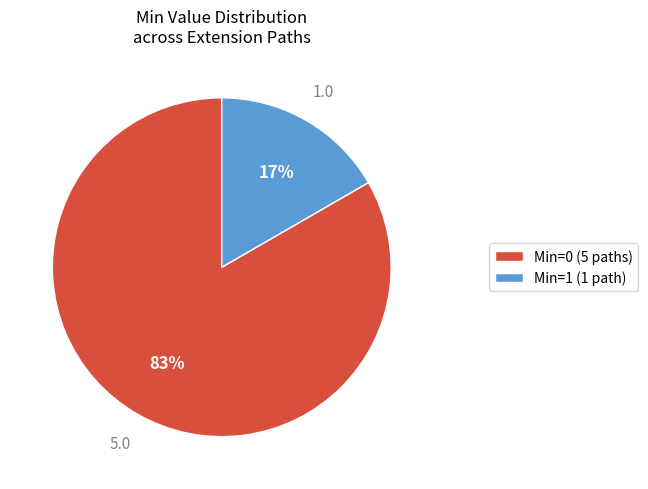

Which category has the biggest portion of the pie?

Min=0 (5 paths)